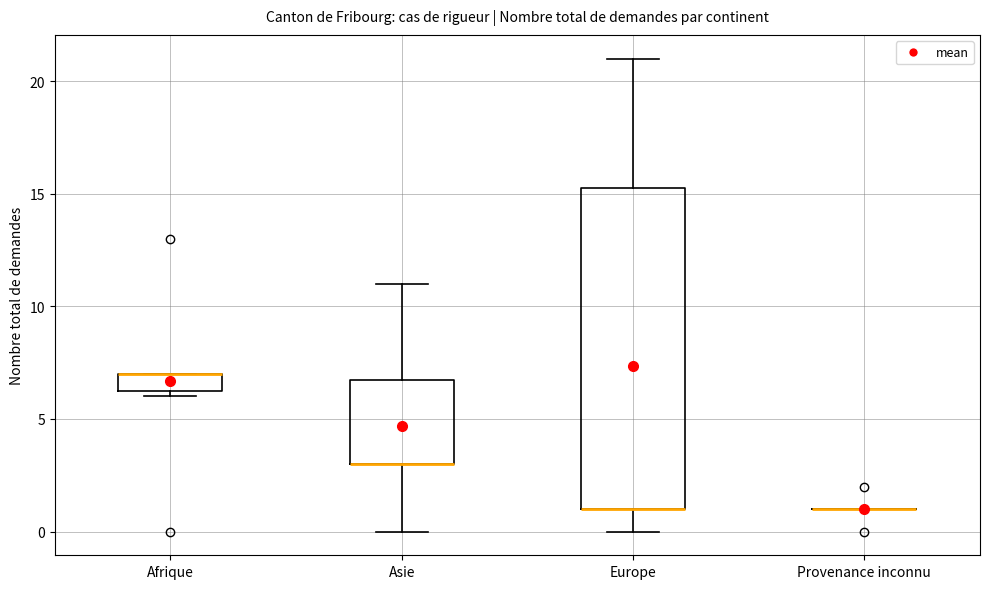

Reading left to right, transcribe this box plot: for each box, give where its median line is, the range the box spans, and where its two whiskers end, as read against the y-axis. The values are not printed on the chart, so give them approximately, as read against the axis.

Afrique: median 7.0 (drawn on the box's upper edge), box 6.5 to 7.0, whiskers 6.0 to 7.0
Asie: median 3.0 (drawn on the box's lower edge), box 3.0 to 7.0, whiskers 0.0 to 11.0
Europe: median 1.0 (drawn on the box's lower edge), box 1.0 to 15.5, whiskers 0.0 to 21.0
Provenance inconnu: box collapsed to a line at 1.0, whiskers 1.0 to 1.0